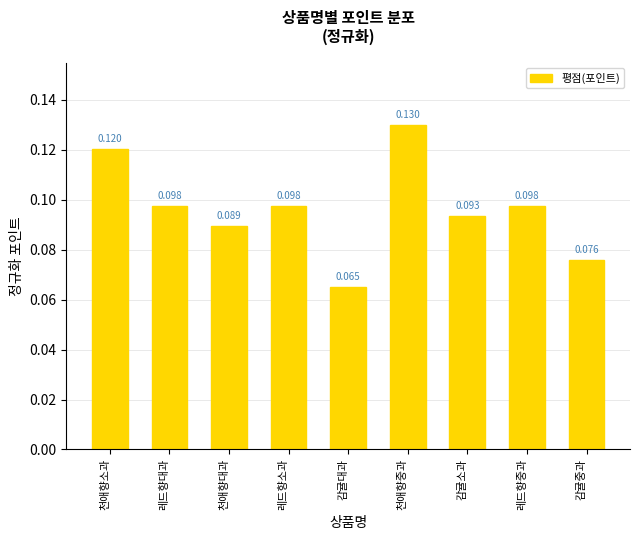

At which label is the value closest to 0?

감귤대과